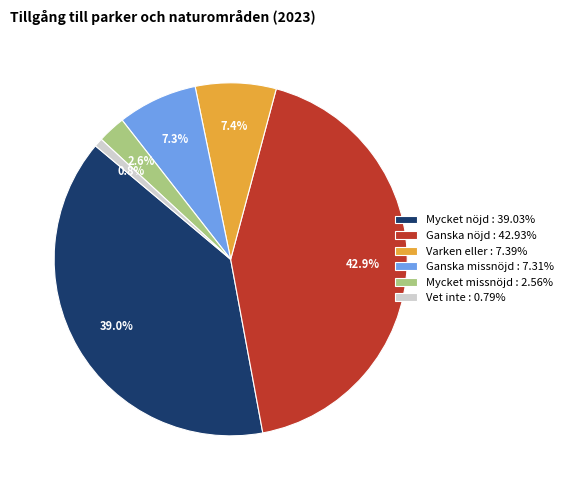

How many slices are in this pie chart?

6